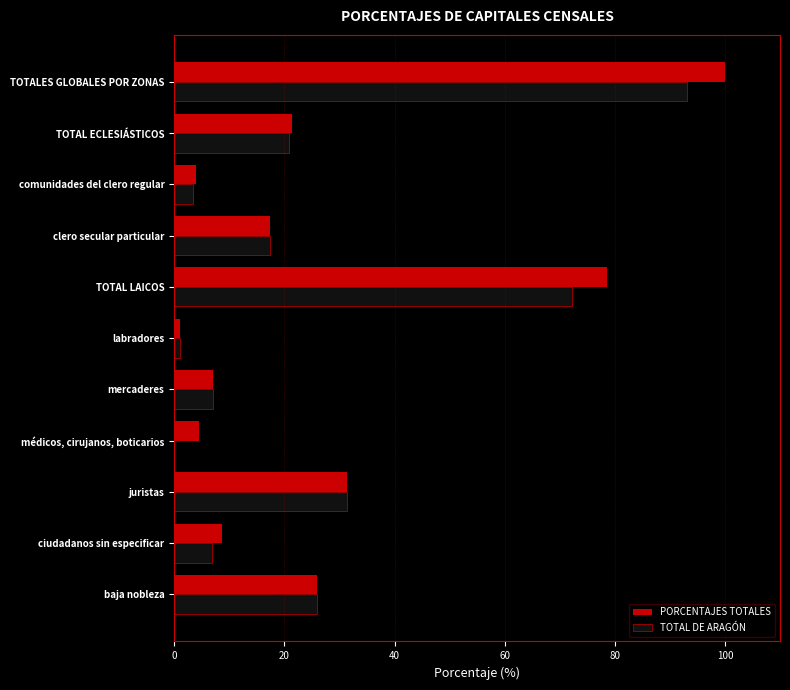

At which label is TOTAL DE ARAGÓN closest to 46?

juristas